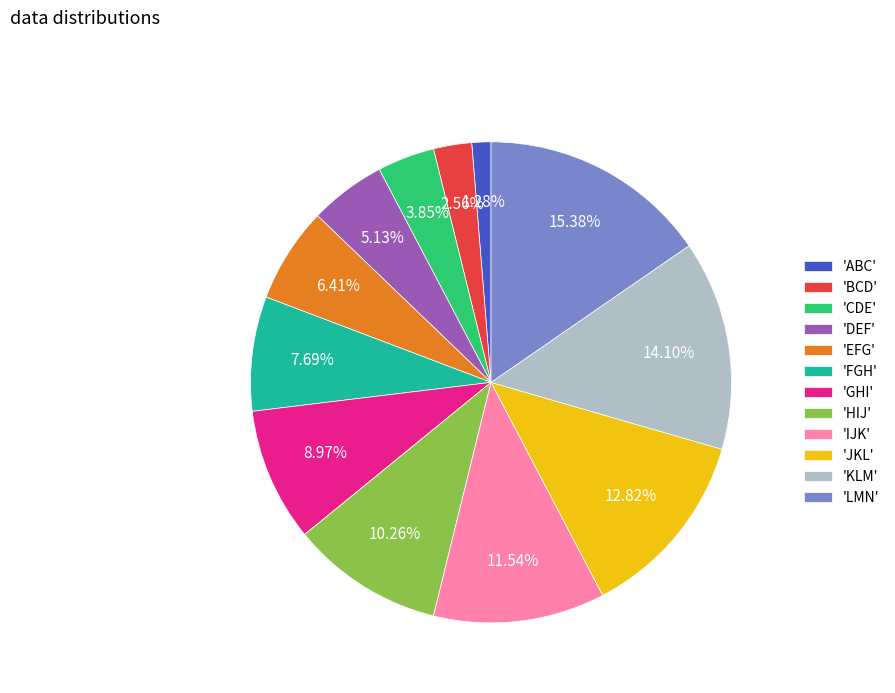

Combined, do 'KLM' and 'IJK' account for over 50%?

No